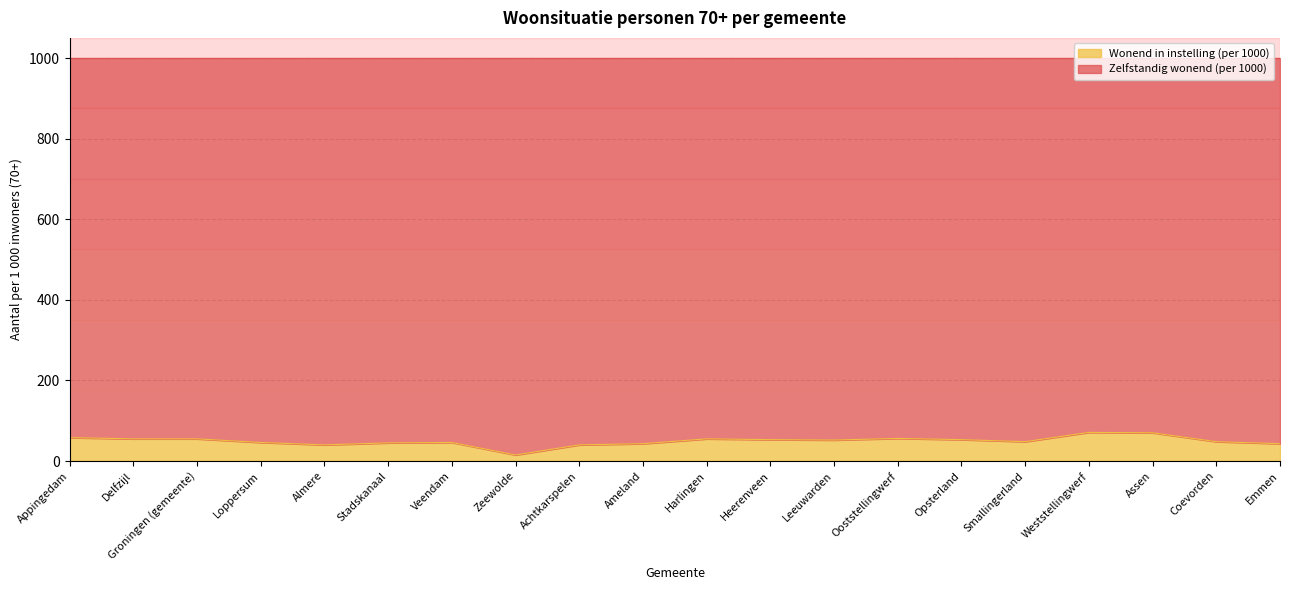

Reading left to right, list all the values displayed in this chart.

Appingedam=58	Delfzijl=55	Groningen (gemeente)=55	Loppersum=46	Almere=40	Stadskanaal=45	Veendam=46	Zeewolde=15	Achtkarspelen=40	Ameland=43	Harlingen=55	Heerenveen=53	Leeuwarden=52	Ooststellingwerf=56	Opsterland=53	Smallingerland=48	Weststellingwerf=71	Assen=70	Coevorden=48	Emmen=43